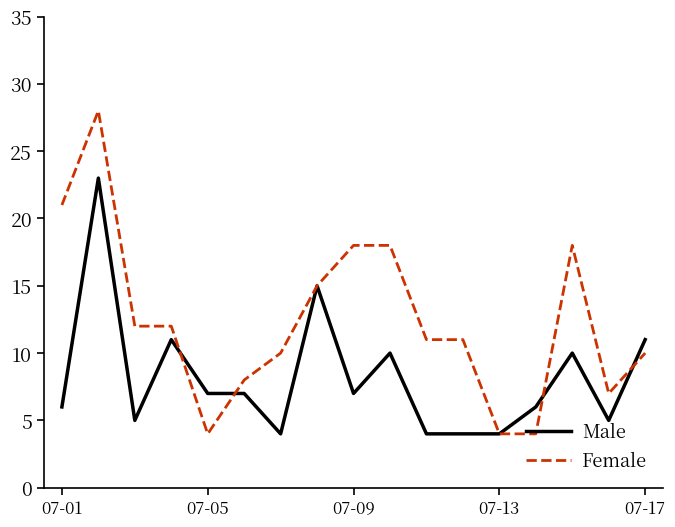

Is this an area chart (filled region under the line)?

No